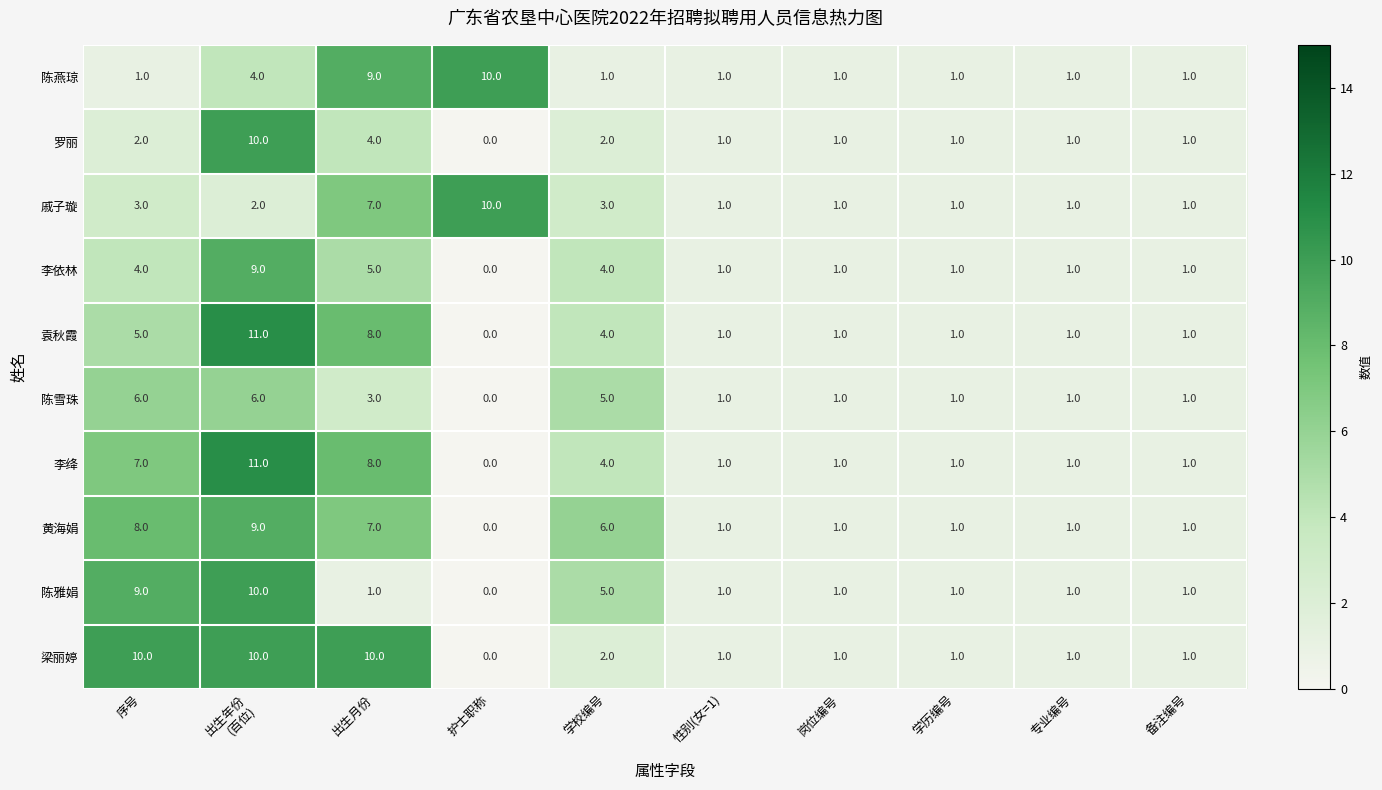

At which label does 梁丽婷 reach its minimum?

护士职称